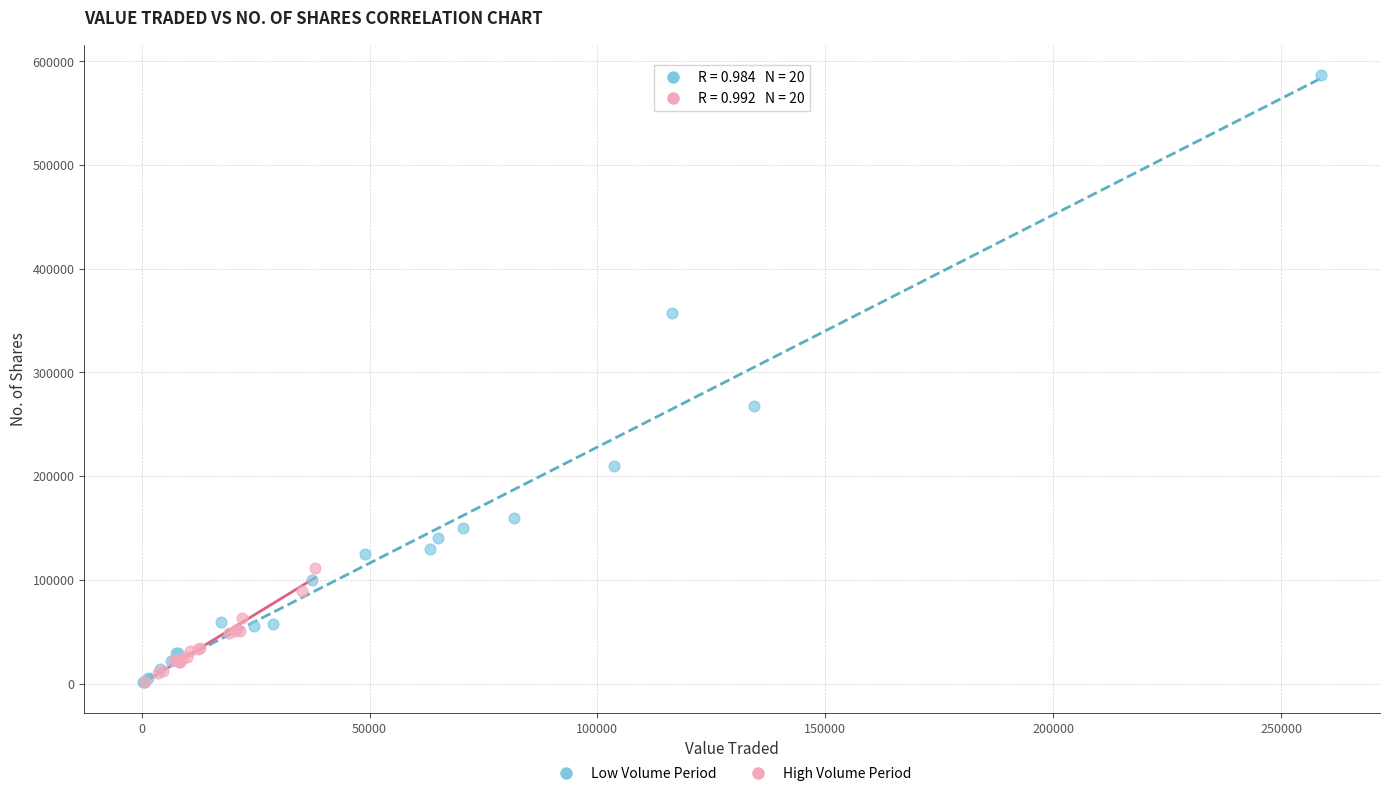

Which series reaches the maximum Y coordinate?

Low Volume Period